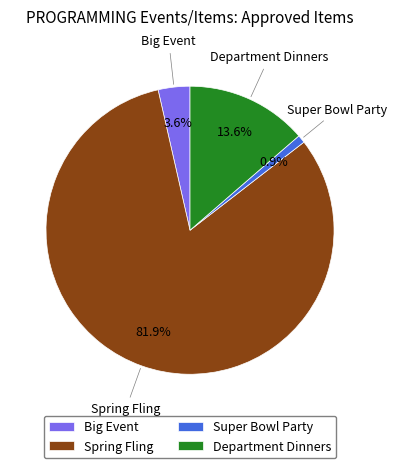

How much of the chart is everything except Spring Fling?

18.1%